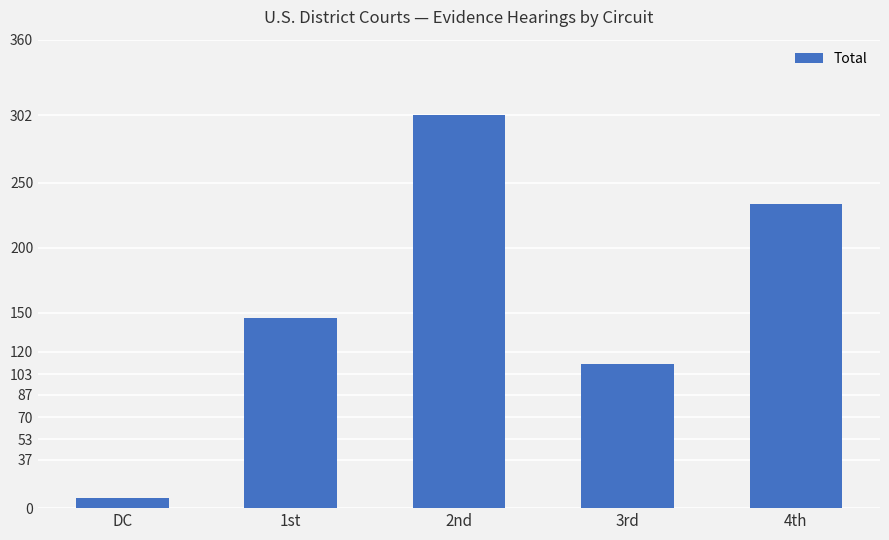

How many categories are shown in the chart?

5